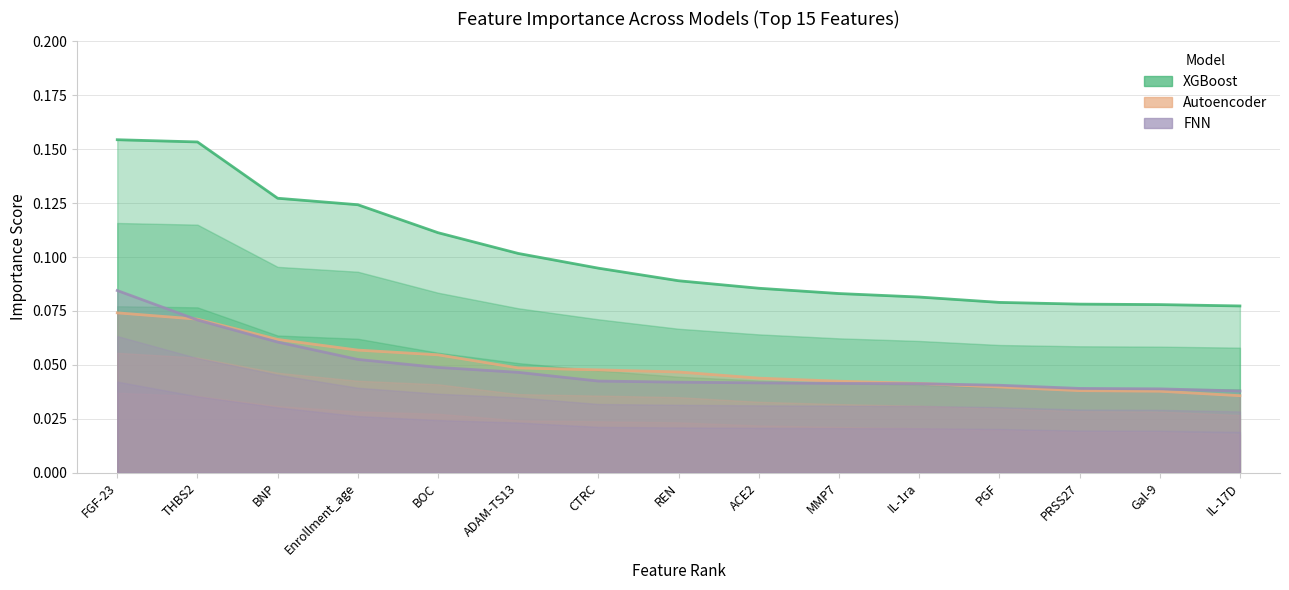

What are all the series names shown in the legend?

XGBoost, Autoencoder, FNN